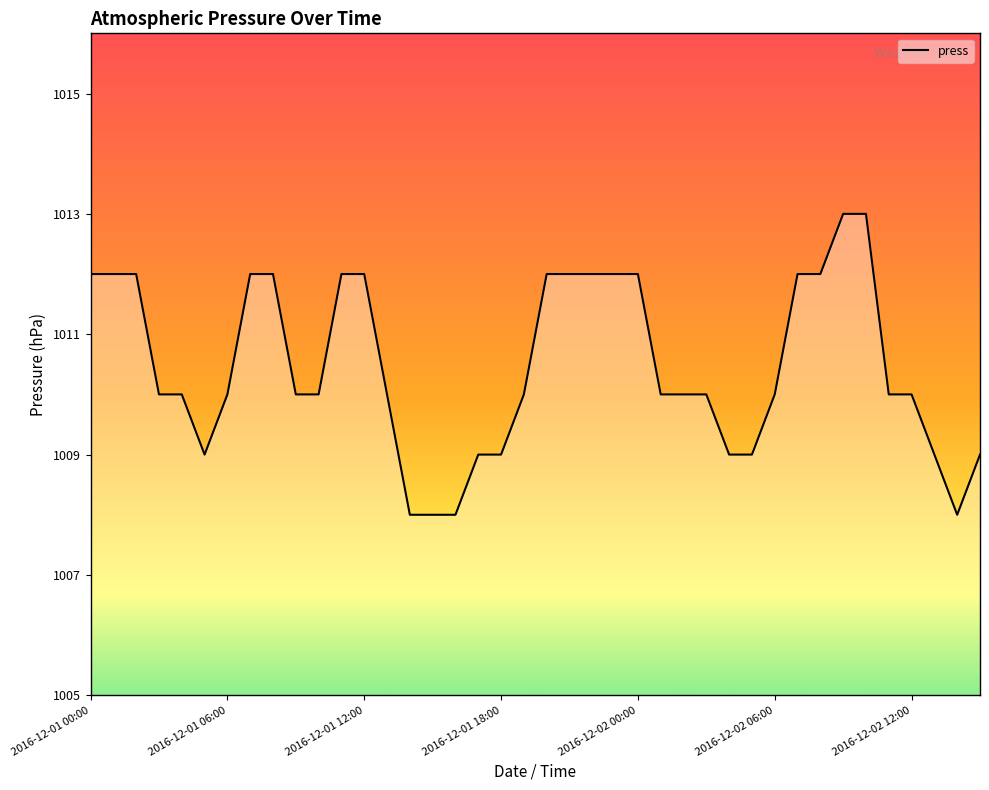

What is the difference between the maximum and minimum values?

5